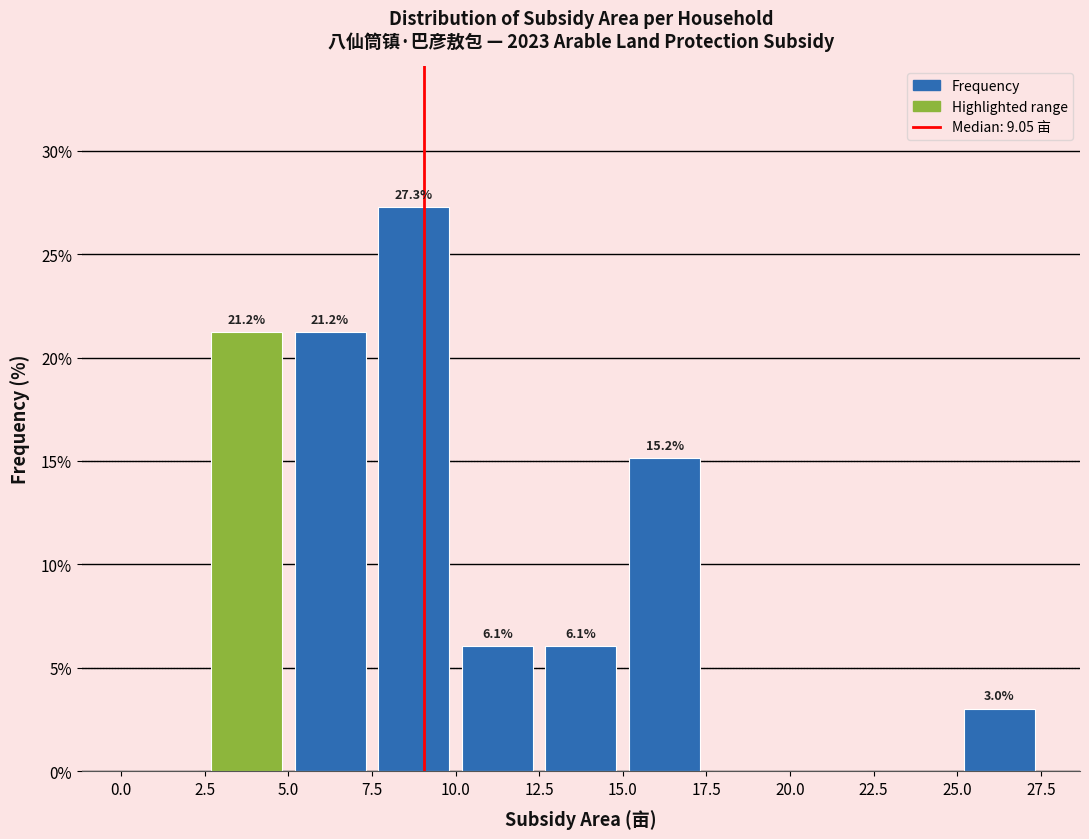

Which range on the x-axis has the tallest bar?

7.5 to 10.0